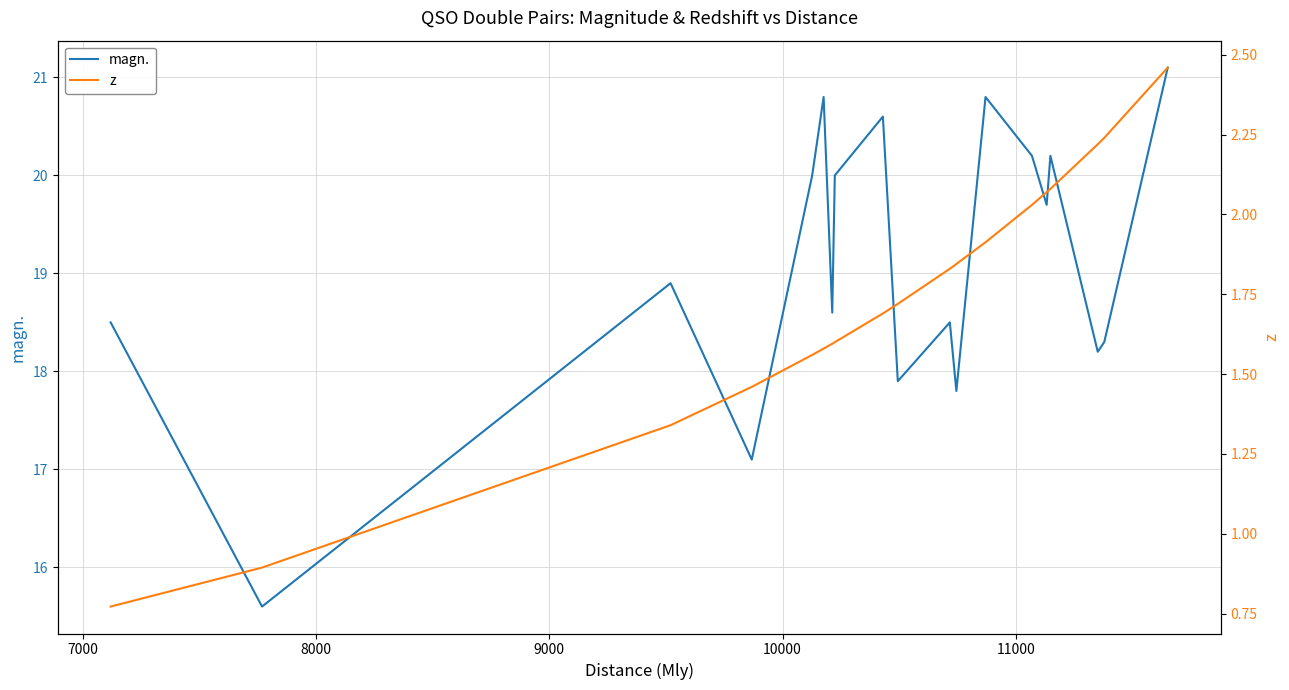

Reading right to left, list all the values displayed in this chart.

magn.: 21.1	18.3	18.2	20.2	19.7	20.2	20.8	17.8	18.5	17.9	20.6	20.0	18.6	20.8	20.0	17.1	18.9	15.6	18.5
z: 2.5	2.2	2.2	2.1	2.1	2.0	1.9	1.8	1.8	1.7	1.7	1.6	1.6	1.6	1.6	1.5	1.3	0.9	0.8